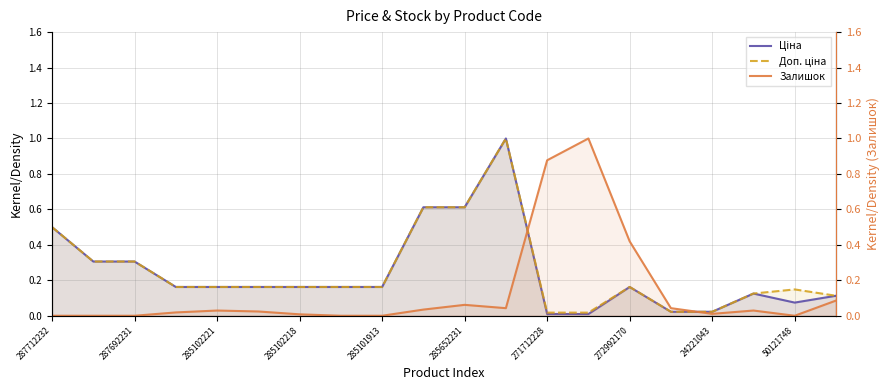

Does the chart have visible grid lines?

Yes